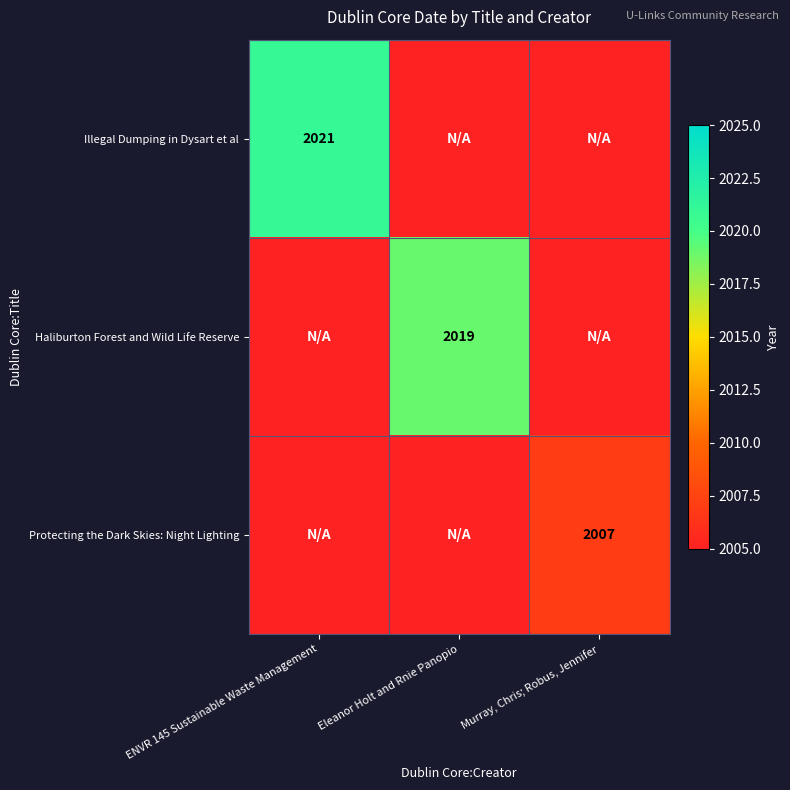

What is the difference between the highest and lowest values at ENVR 145 Sustainable Waste Management?

2021